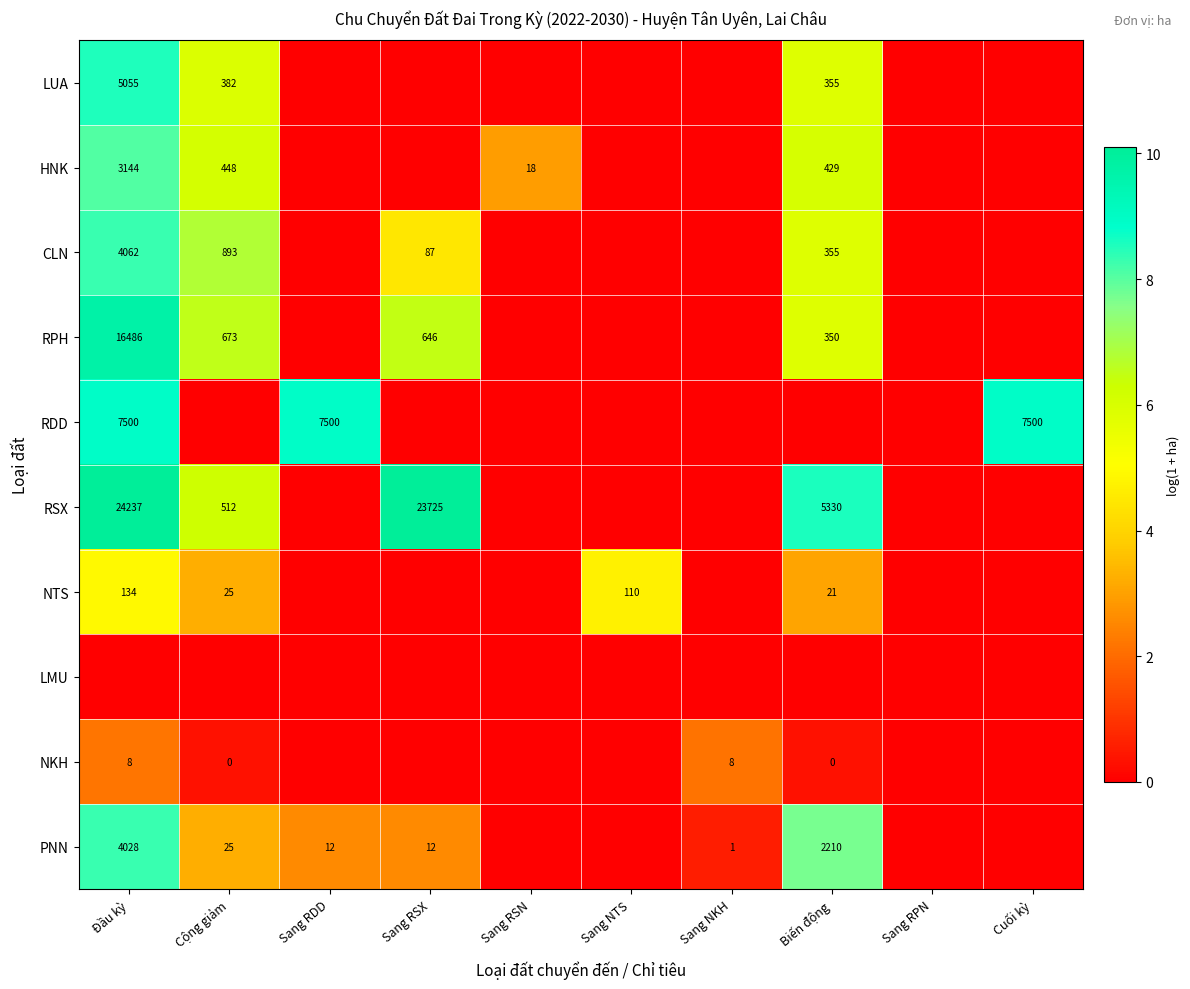

How many series are shown in this chart?

10